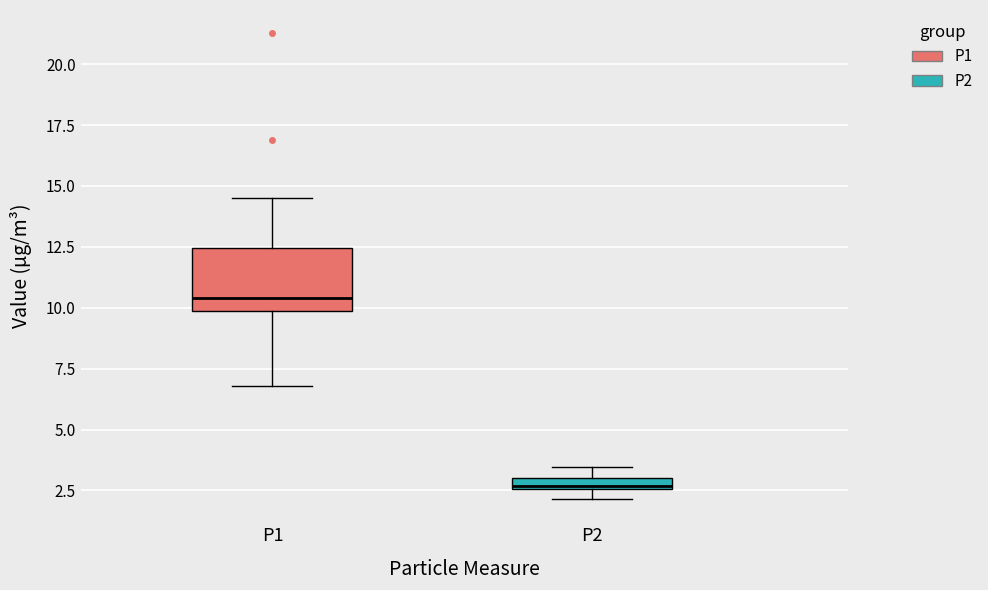

Which box's median line is the lowest?

P2